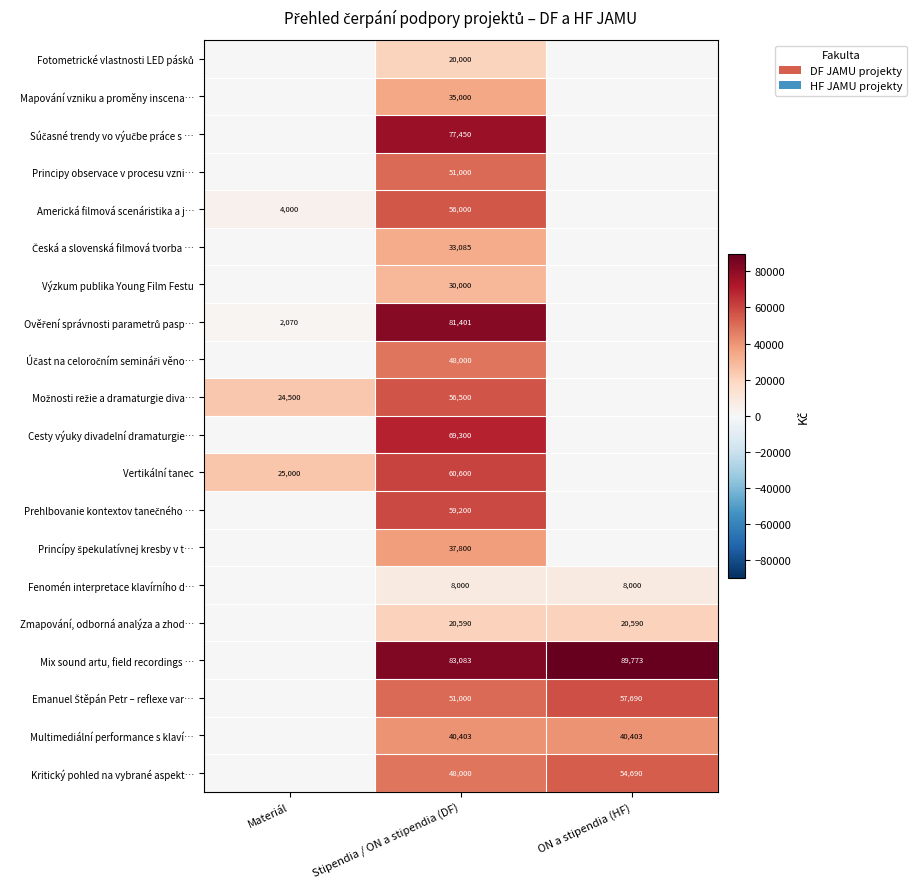

The Americká filmová scenáristika a j… series shows 33925 at Stipendia / ON a stipendia (DF). True or false?

False